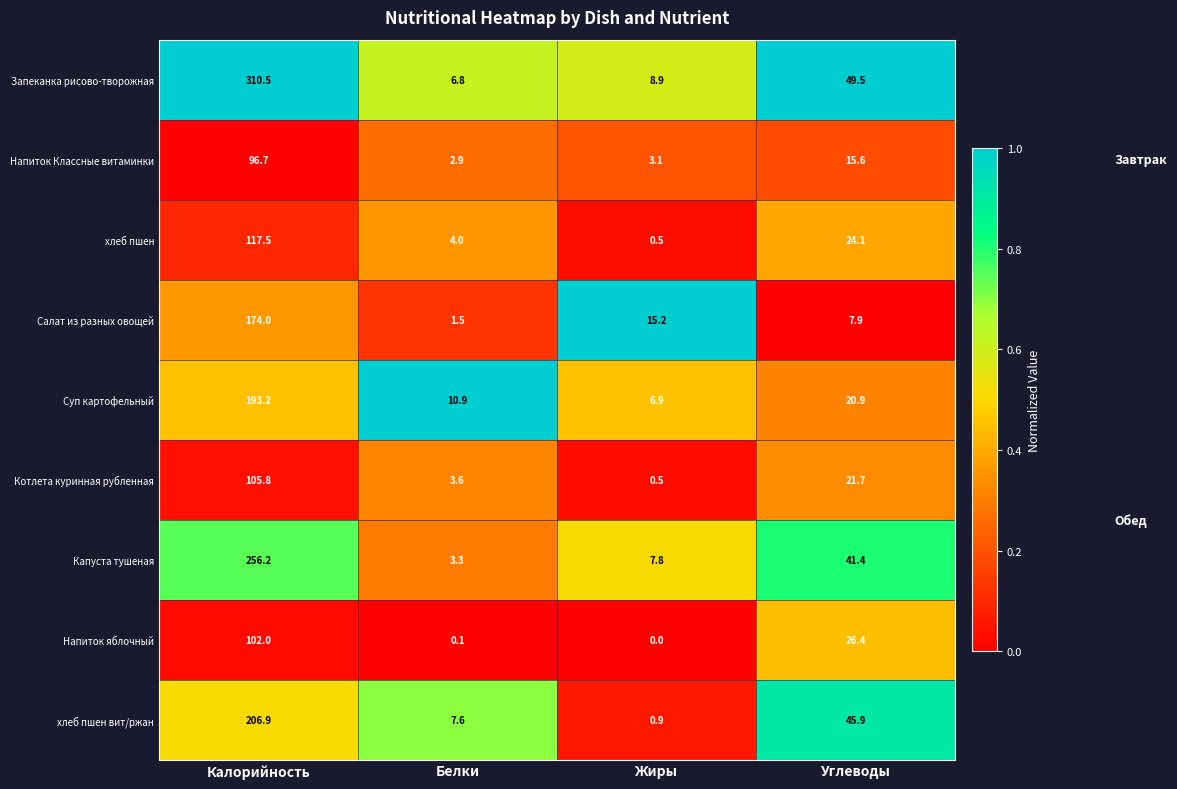

Which category has the highest value across all series?

Калорийность